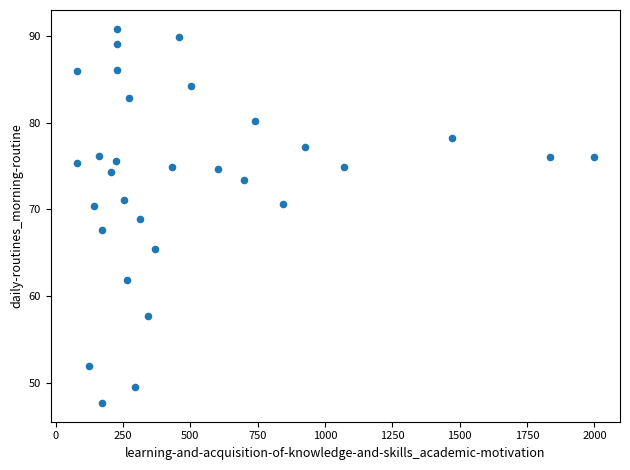

What is the range of X values (max minus min)?

1921.0